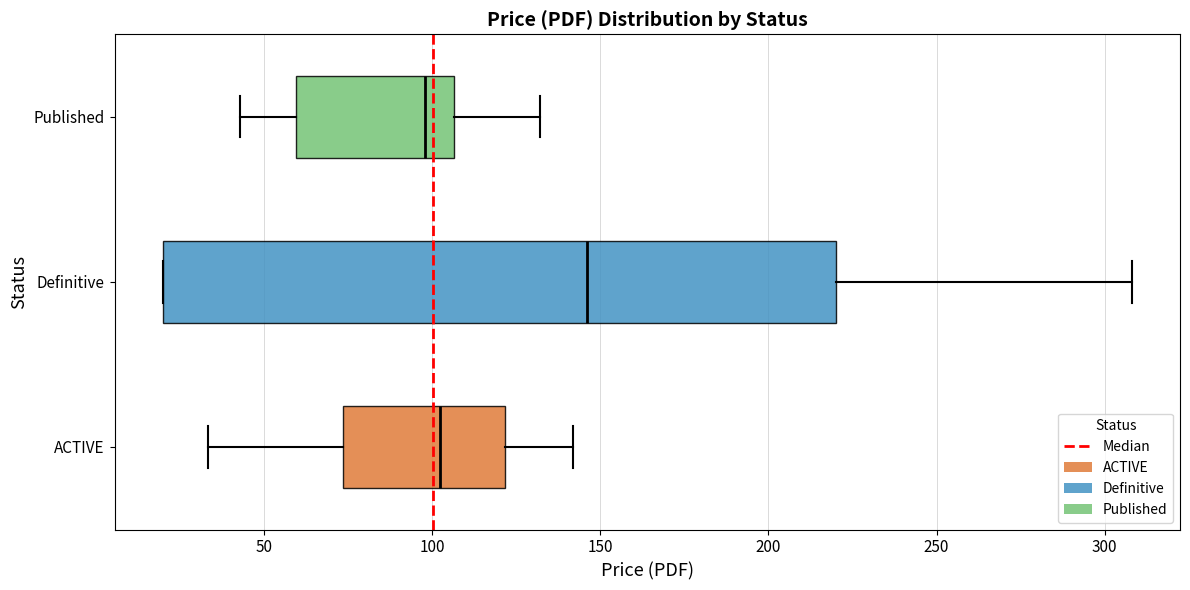

Reading bottom to top, transcribe this box plot: for each box, give where its median line is, the range the box spans, and where its two whiskers end, as read against the x-axis. The values are not printed on the chart, so give them approximately, as read against the axis.

ACTIVE: median 100, box 75 to 120, whiskers 35 to 140
Definitive: median 145, box 20 to 220, whiskers 20 to 310
Published: median 100, box 60 to 105, whiskers 45 to 130